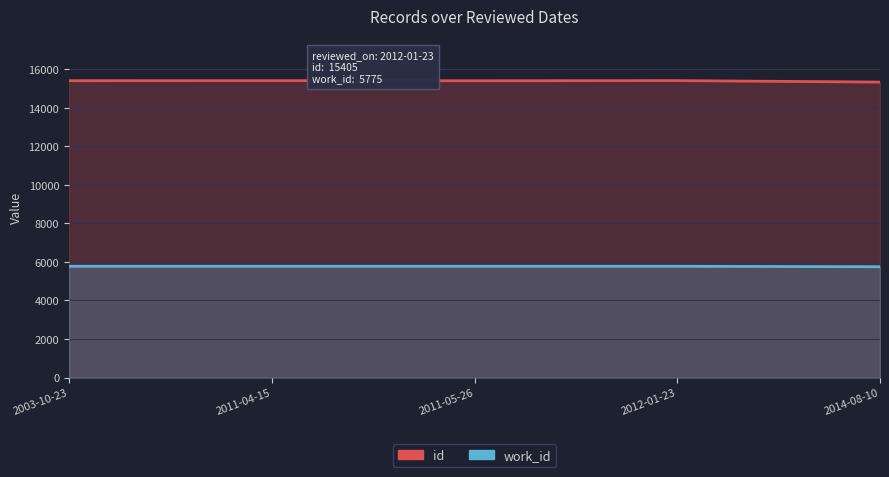

Rank the series at 2012-01-23 from highest to lowest value.

id, work_id